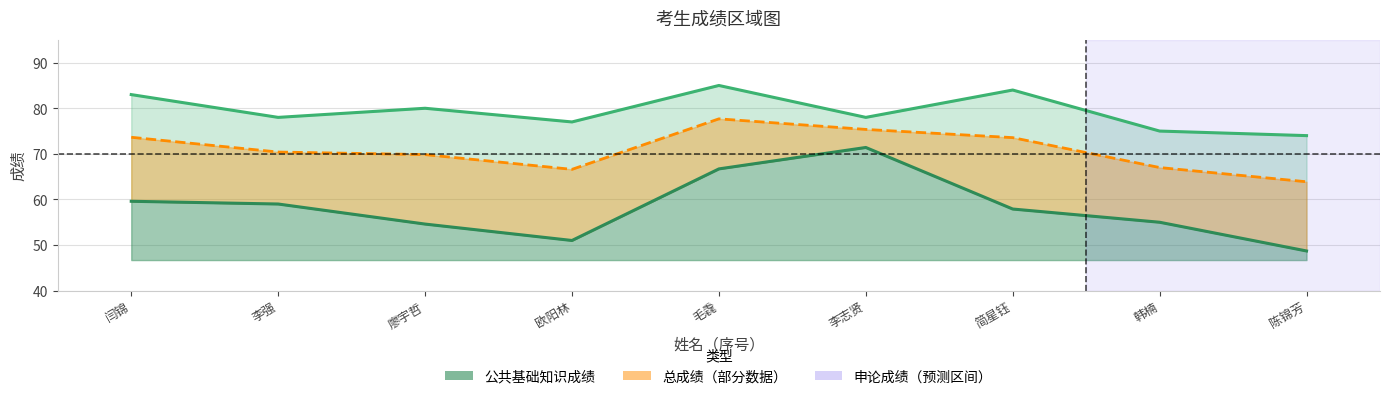

Where is 公共基础知识成绩 nearest to the value 60?

闫锦